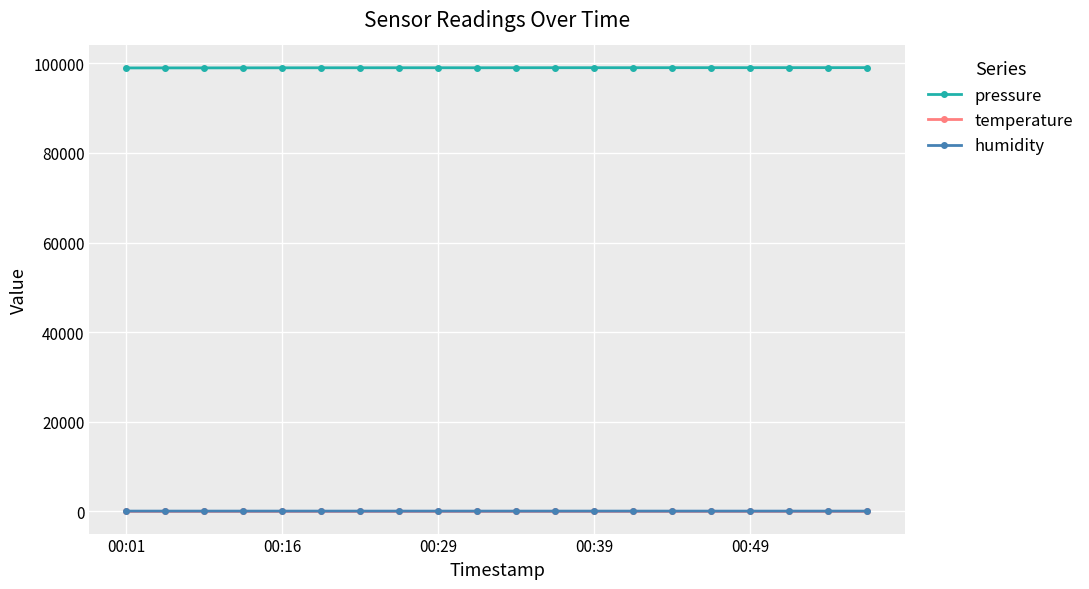

What is the maximum value shown in the chart?

99033.4